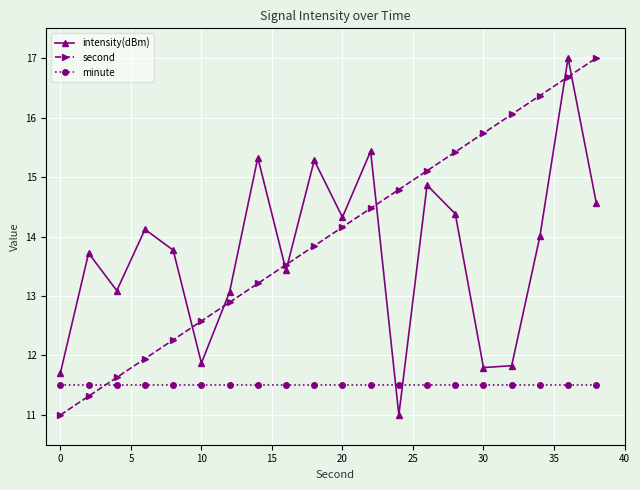

What is the value of the second point at the 12th from the left?

14.5